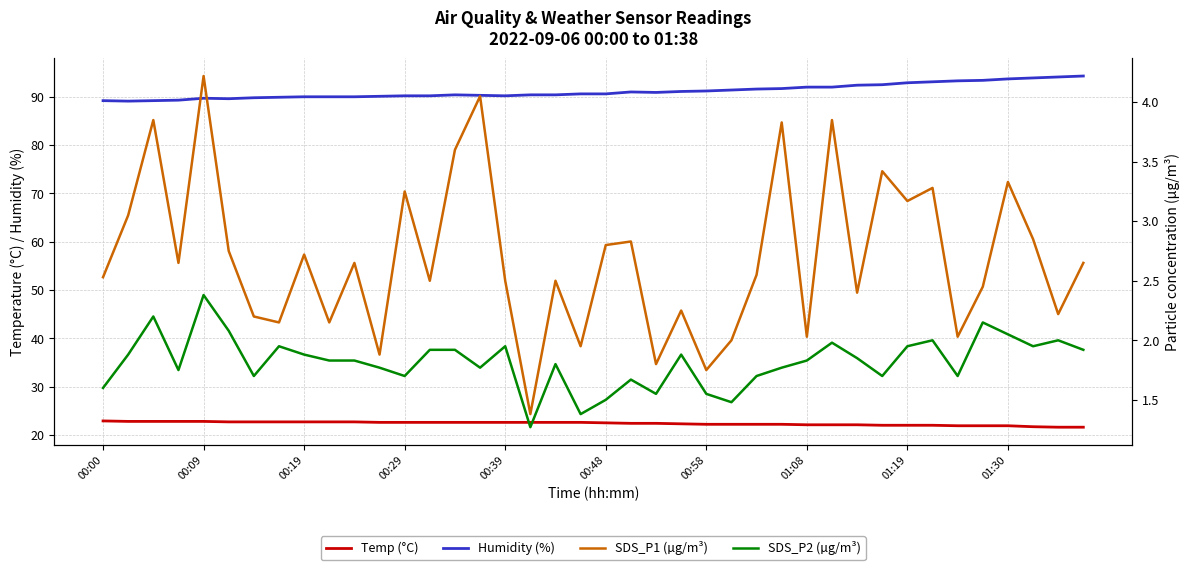

How many distinct data groups are displayed?

4